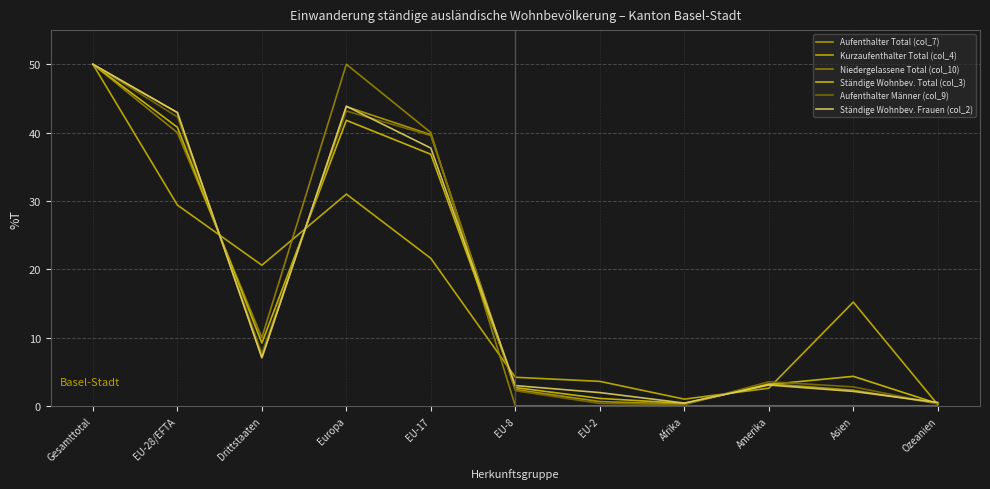

At how many categories does at least one series exceed 33?

4